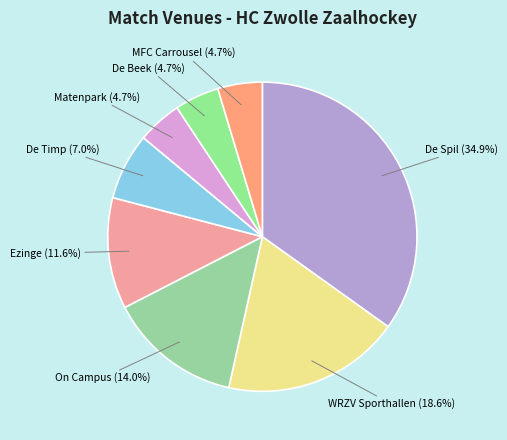

Count the number of slices in the pie.

8